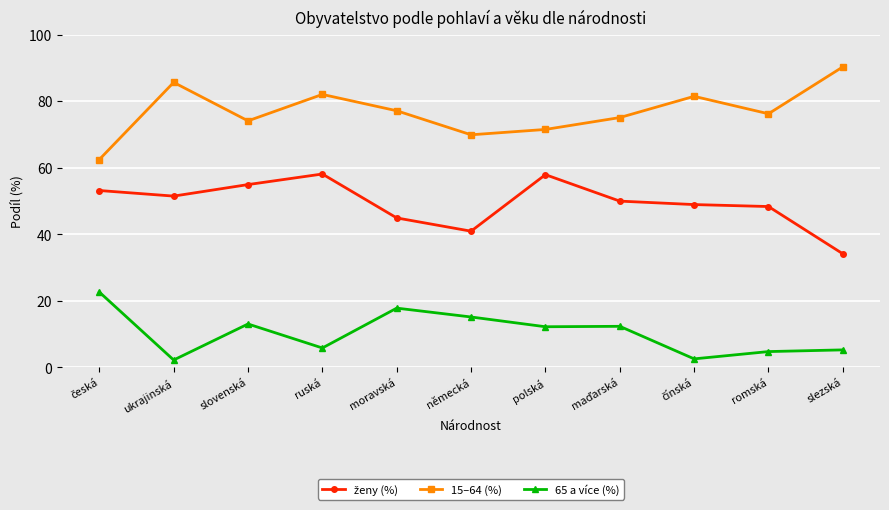

What is the label of the 2nd point from the left?

ukrajinská